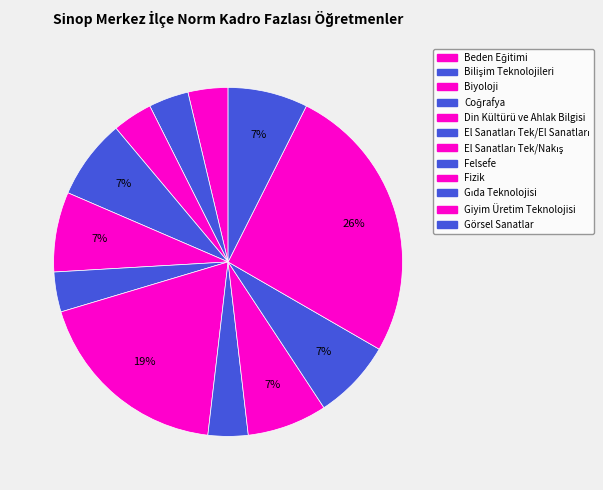

Rank the categories by value from highest to lowest.

Giyim Üretim Teknolojisi, El Sanatları Tek/Nakış, Coğrafya, Din Kültürü ve Ahlak Bilgisi, Fizik, Gıda Teknolojisi, Görsel Sanatlar, Beden Eğitimi, Bilişim Teknolojileri, Biyoloji, El Sanatları Tek/El Sanatları, Felsefe